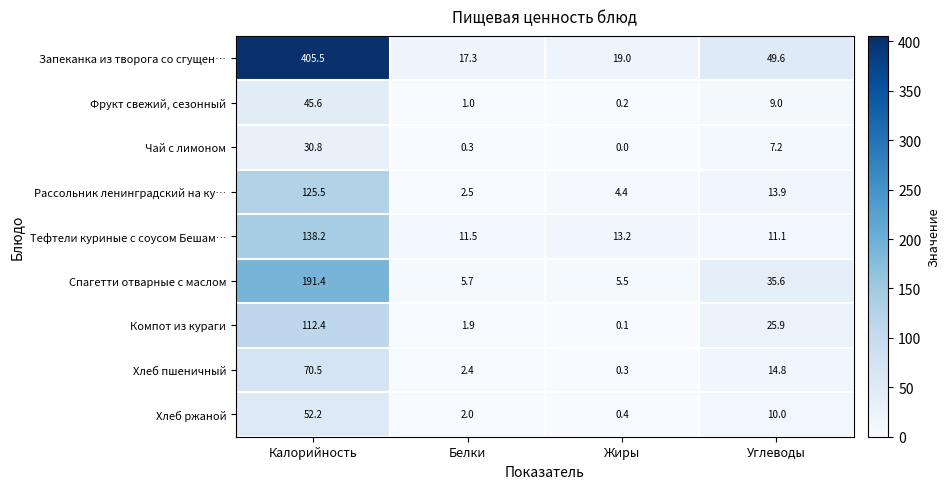

At which category is the sum across all series the highest?

Калорийность